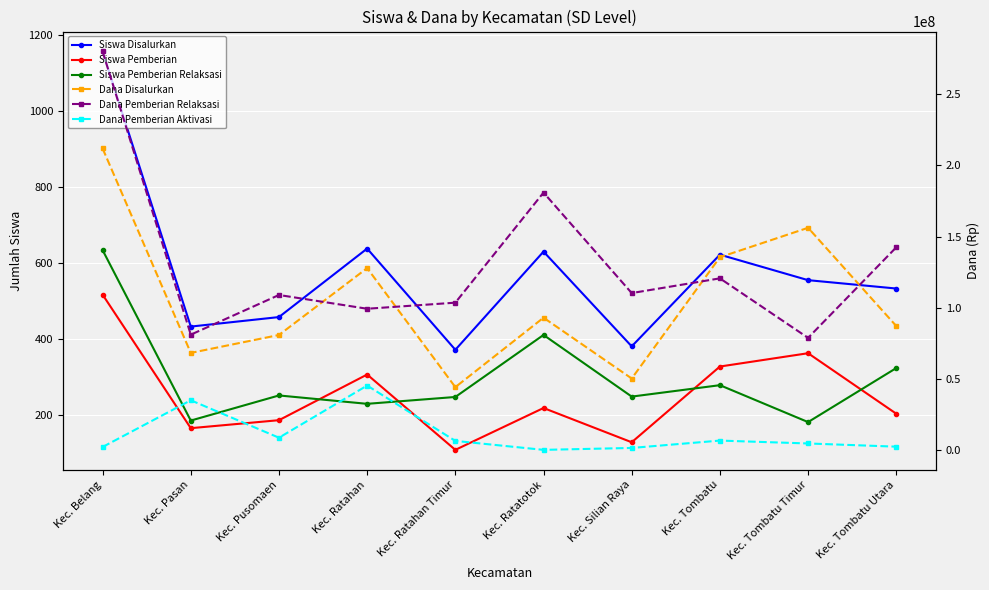

What is the minimum value for Dana Pemberian Relaksasi?

78750000